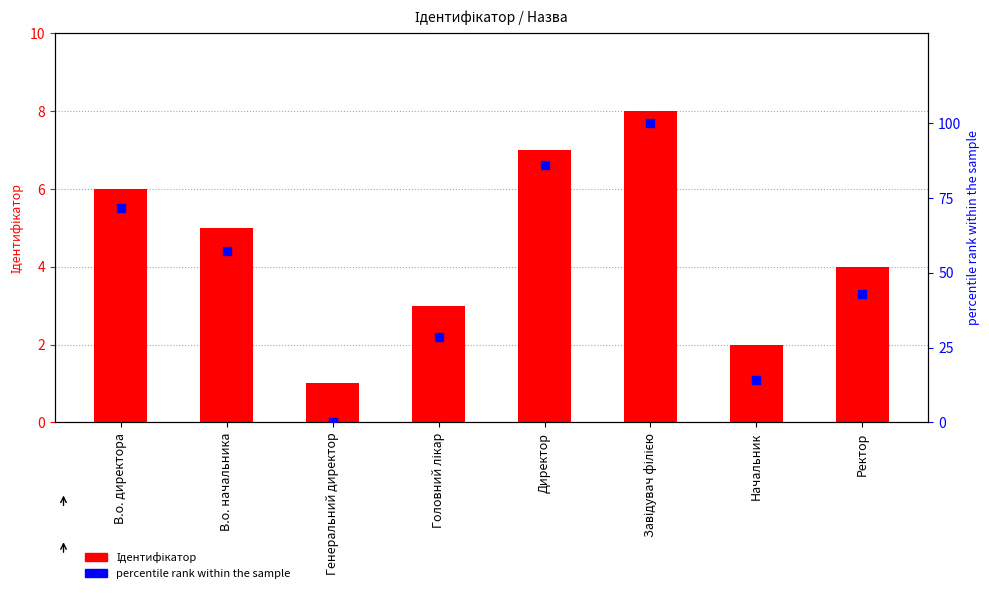

Which series reaches the maximum Y coordinate?

percentile rank within the sample